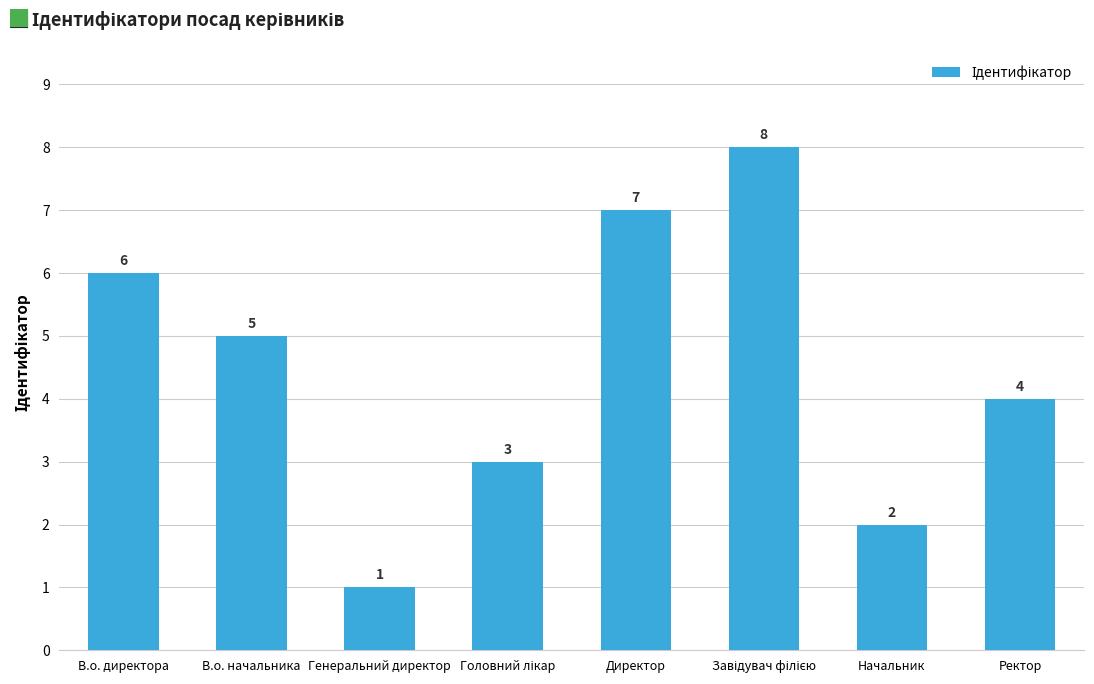

Where does the data first go above 5?

В.о. директора